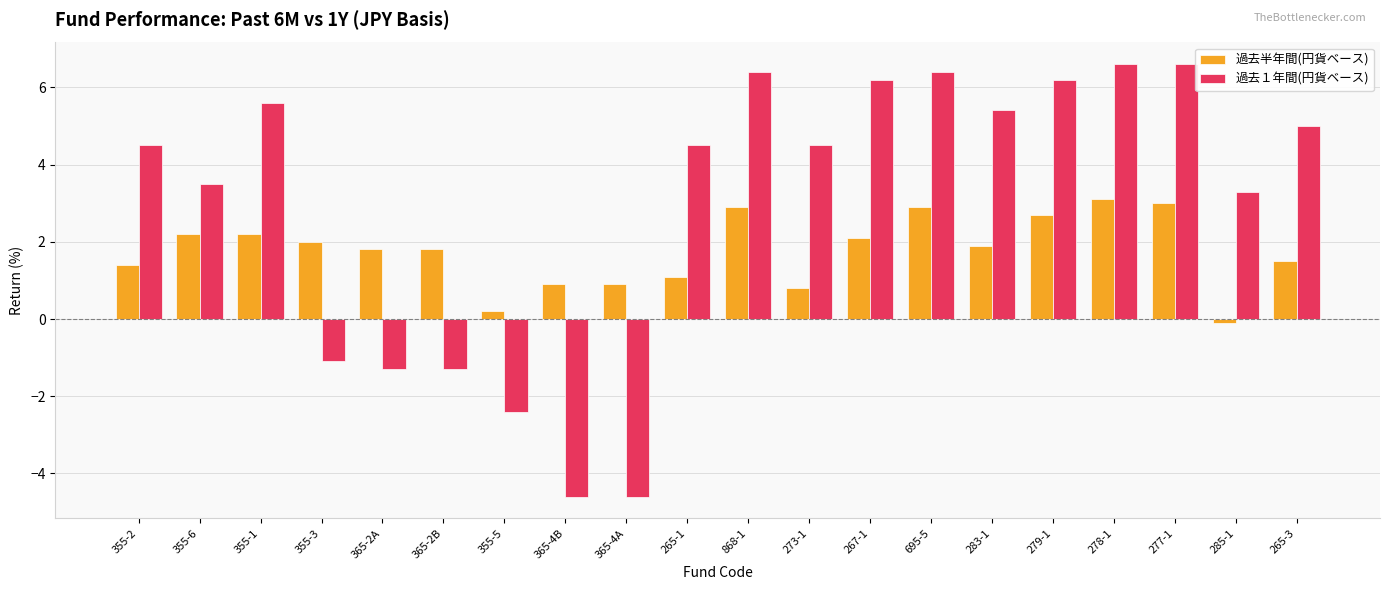

What is the total value across all series at 365-4B?

-3.7